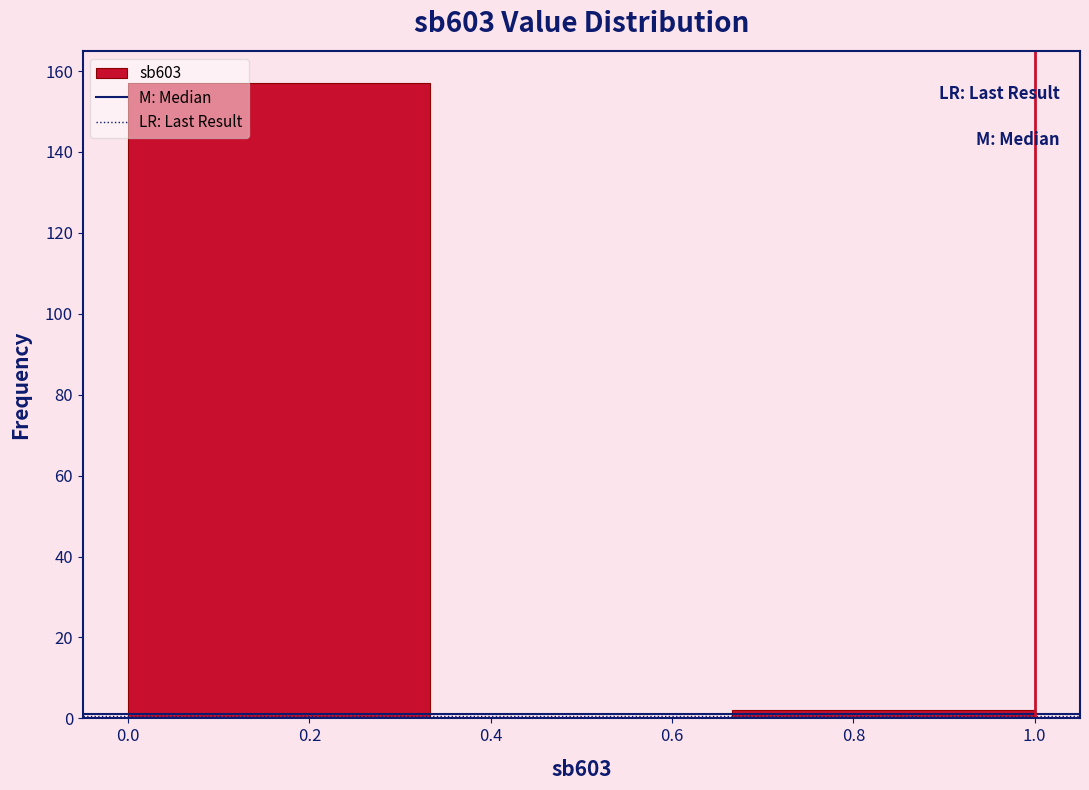

Reading left to right, list every bar in this chart as the range it spans on the x-axis followed by its height. Neither the bar edges nor the heights are printed on the chart, so give them approximately, as read against the axes.

0.00 to 0.34: 158
0.34 to 0.66: 0
0.66 to 1.00: 2